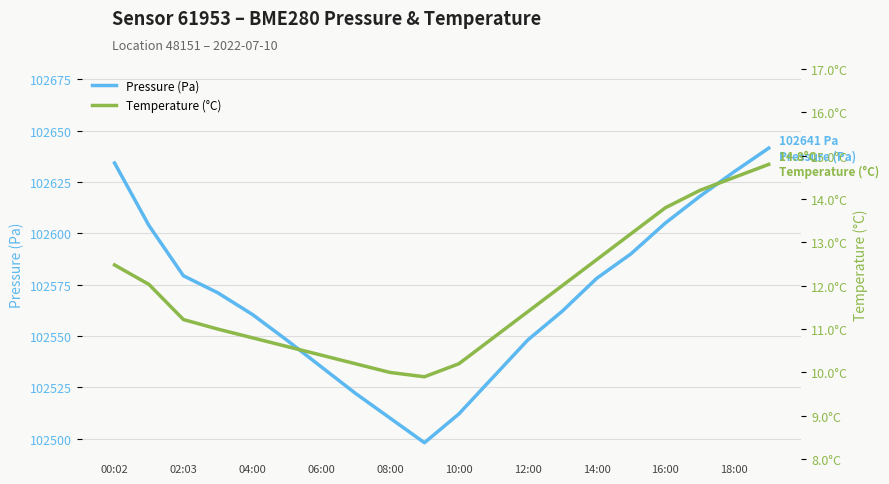

What is the minimum value for Pressure (Pa)?

102498.0